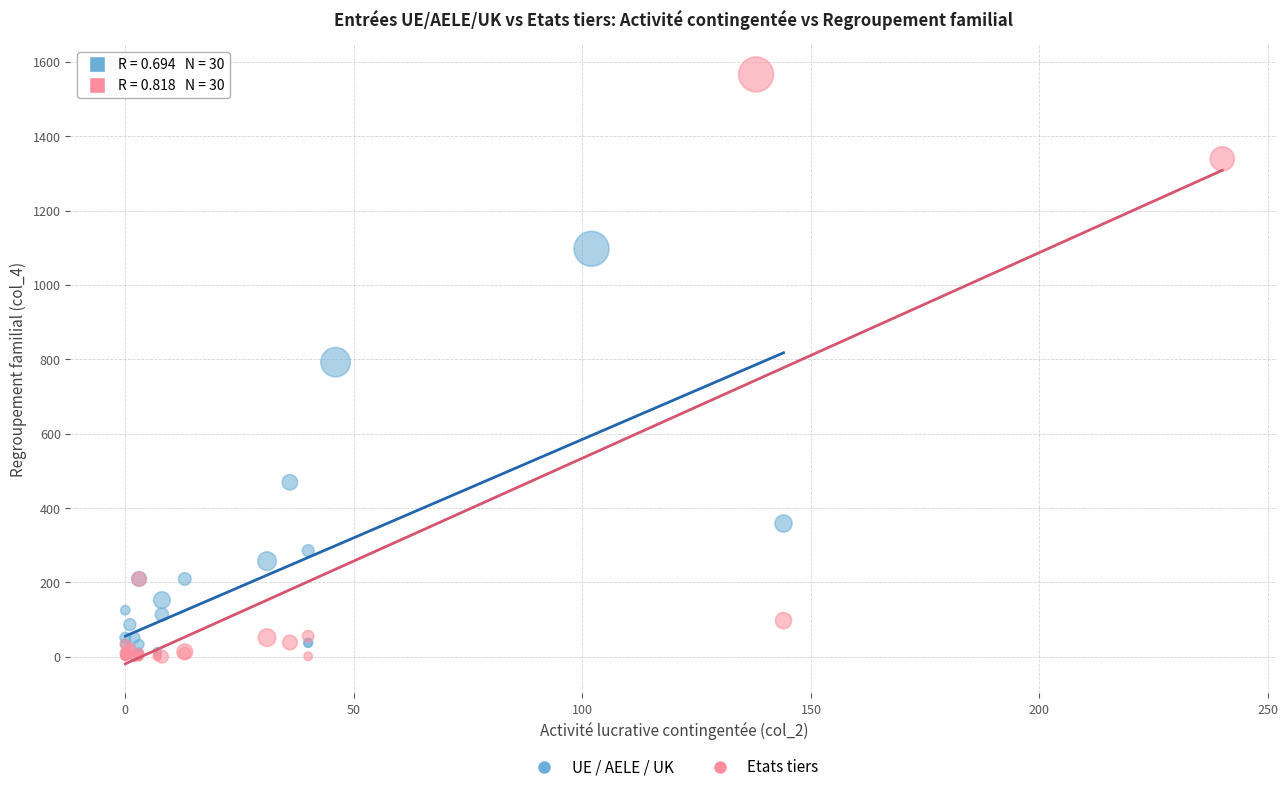

Which series has the widest spread of Y values?

Etats tiers